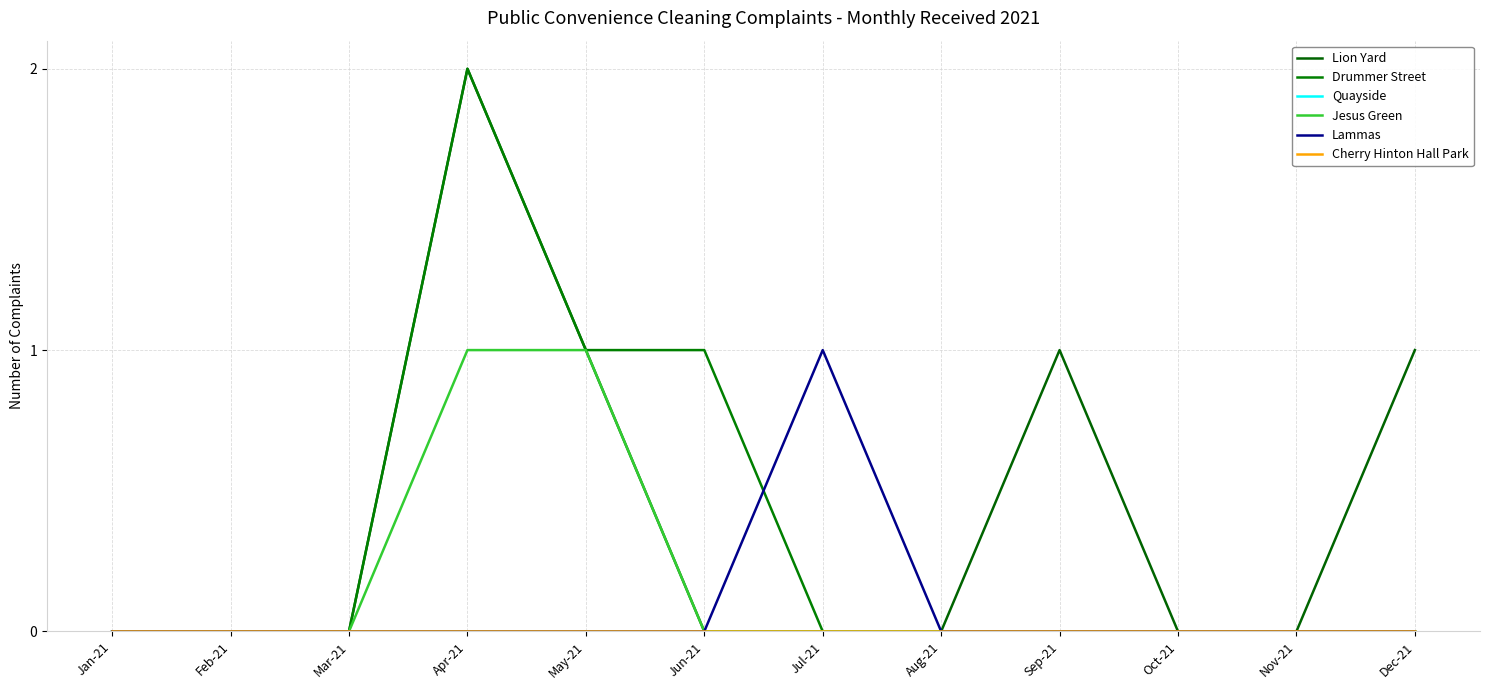

The Cherry Hinton Hall Park series shows 0 at Jul-21. True or false?

True